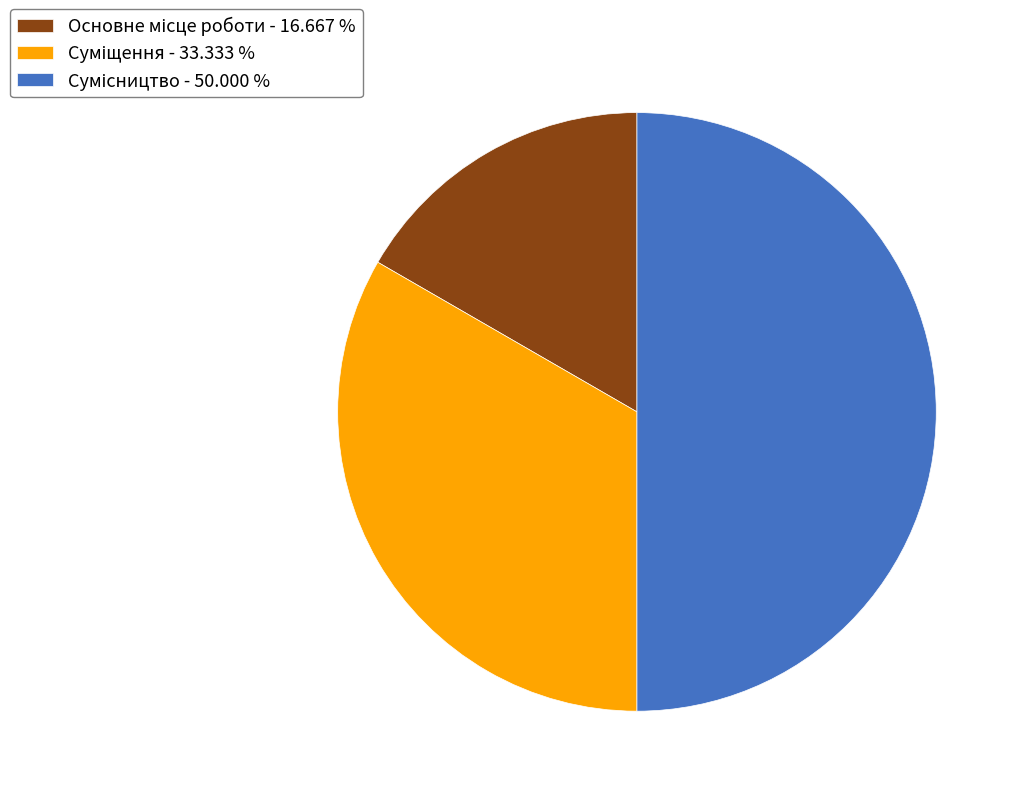

How many slices are in this pie chart?

3